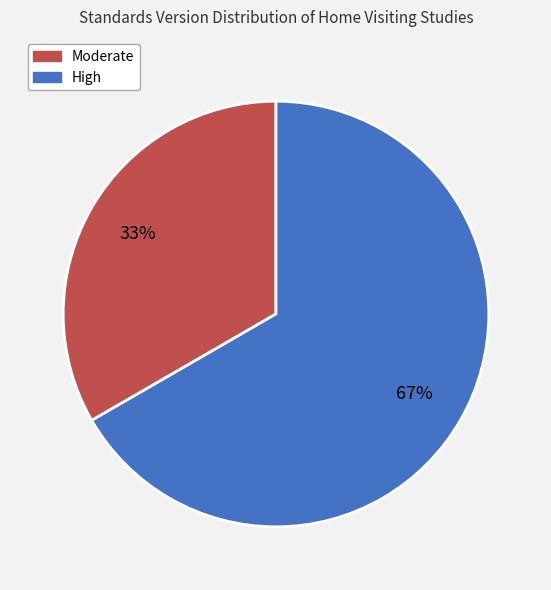

To the nearest percent, what is the average slice percentage?

50%